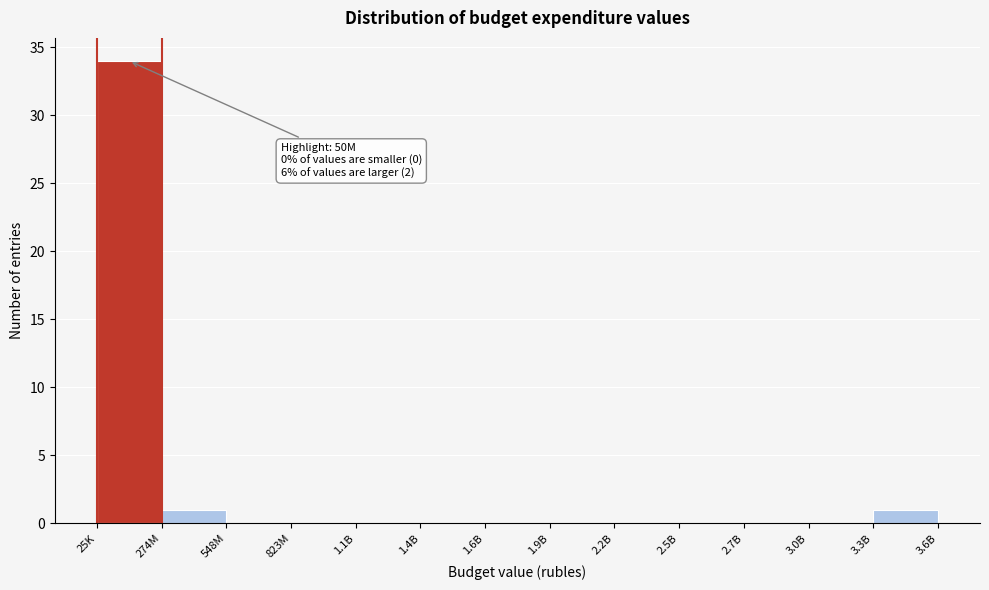

Reading right to left, extract all data points from this chart.

3.3B=1	3.0B=0	2.7B=0	2.5B=0	2.2B=0	1.9B=0	1.6B=0	1.4B=0	1.1B=0	823M=0	548M=0	274M=1	25K=34